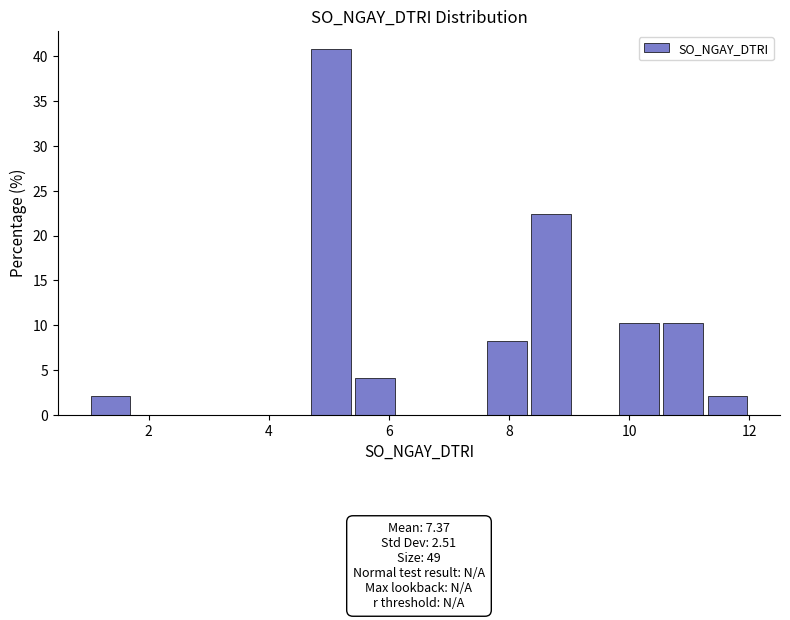

Read against the x-axis, roughly where is the centre of the tallest bar?

5.0